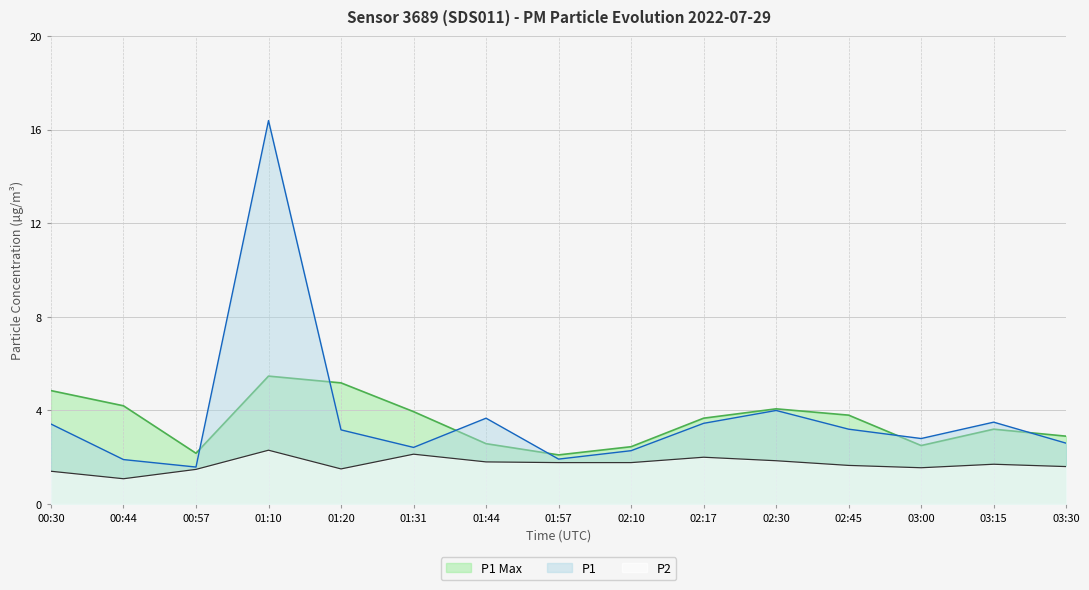

At how many categories does at least one series exceed 13?

1